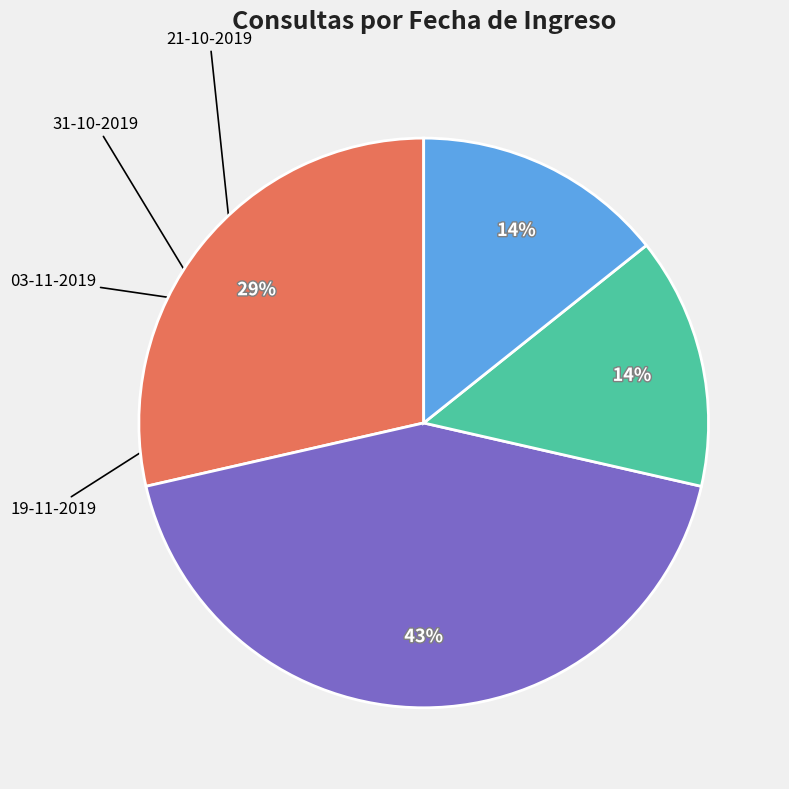

Does any single category account for the majority?

No